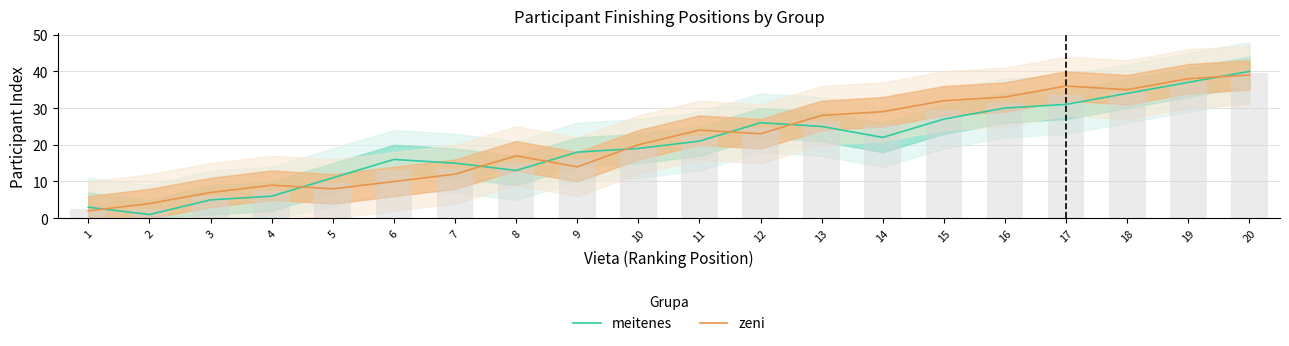

At which label is meitenes closest to 20?

10